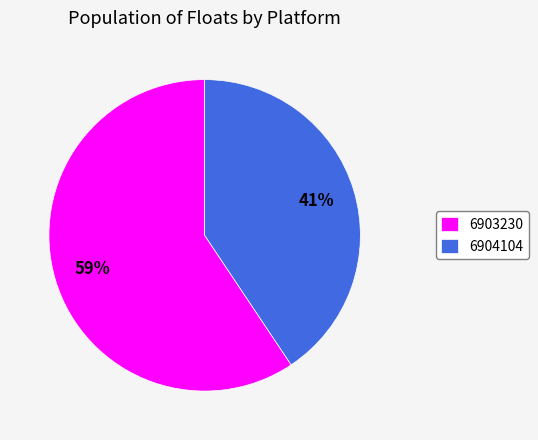

How many slices are in this pie chart?

2